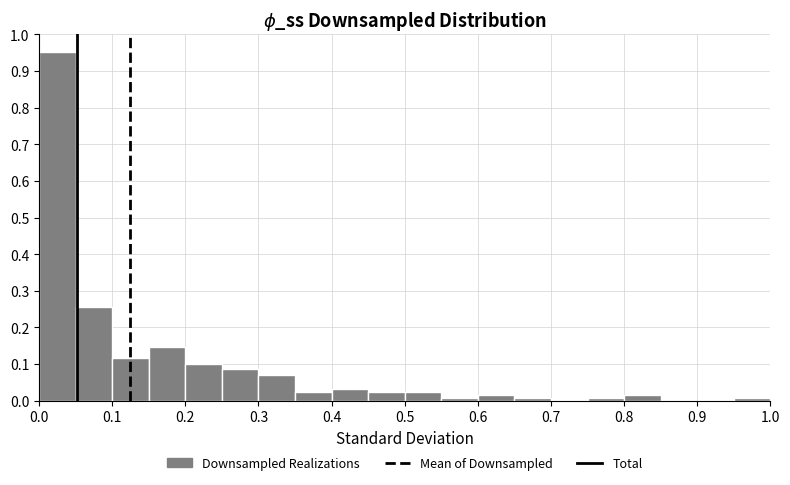

Over which range of the x-axis is the bar tallest?

0.00 to 0.05